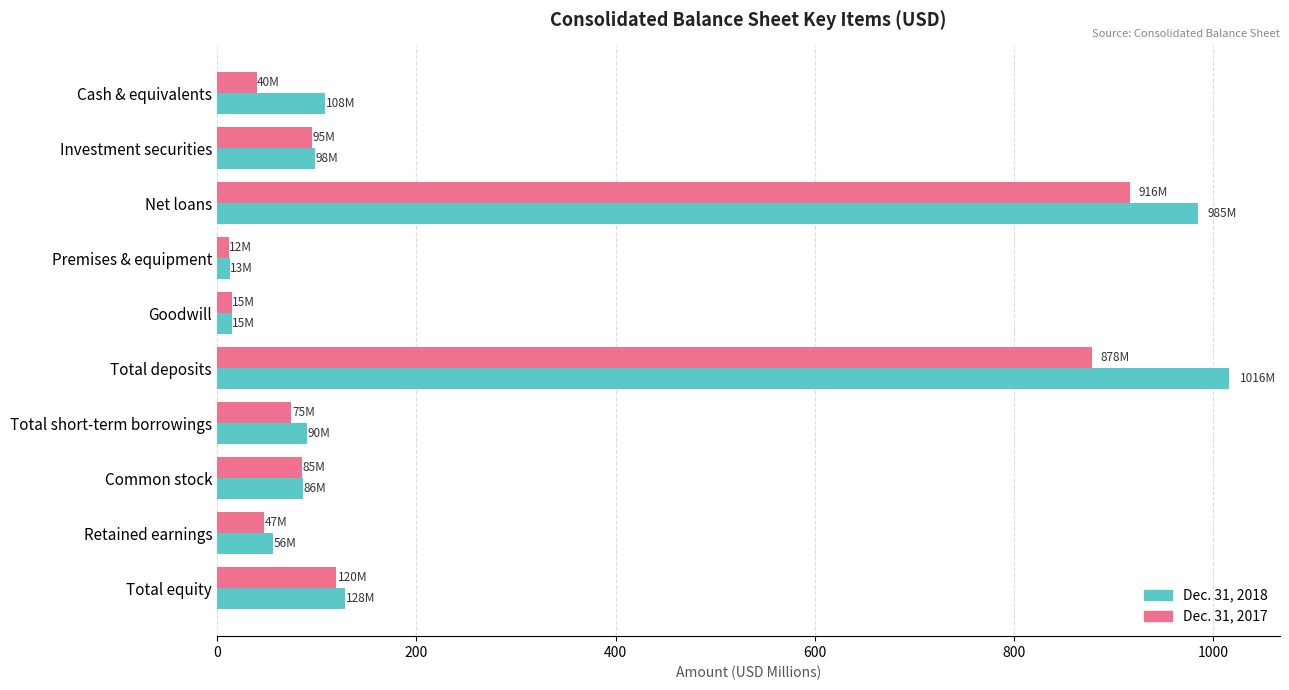

Is it true that Dec. 31, 2018 equals 984.7 at Net loans?

True